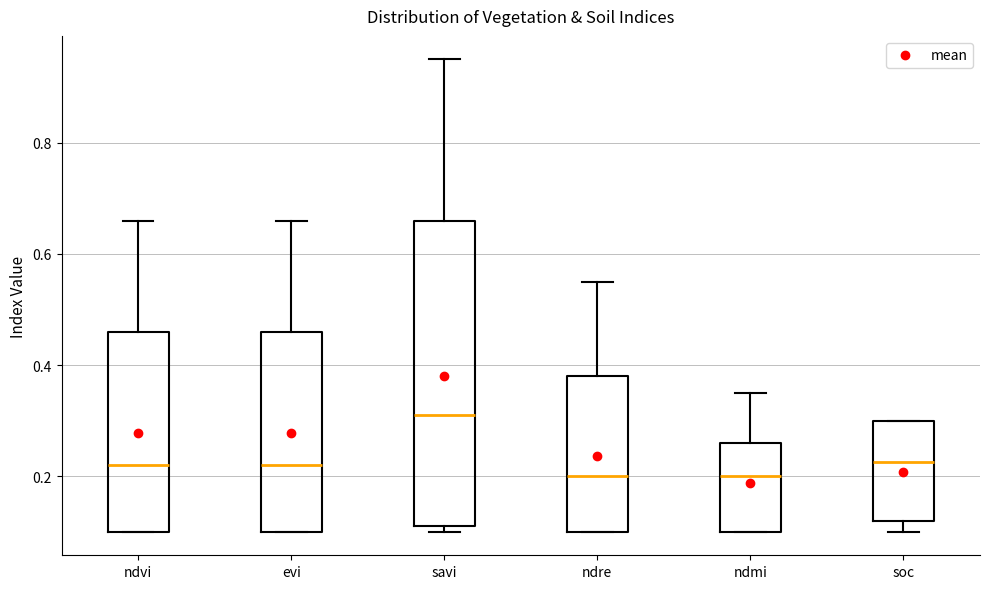

Reading left to right, read every box against the y-axis: the position of its median line, the range the box covers, and the ends of its whiskers. The values are not printed on the chart, so give them approximately, as read against the axis.

ndvi: median 0.22, box 0.10 to 0.46, whiskers 0.10 to 0.66
evi: median 0.22, box 0.10 to 0.46, whiskers 0.10 to 0.66
savi: median 0.32, box 0.12 to 0.66, whiskers 0.10 to 0.96
ndre: median 0.20, box 0.10 to 0.38, whiskers 0.10 to 0.56
ndmi: median 0.20, box 0.10 to 0.26, whiskers 0.10 to 0.36
soc: median 0.22, box 0.12 to 0.30, whiskers 0.10 to 0.30